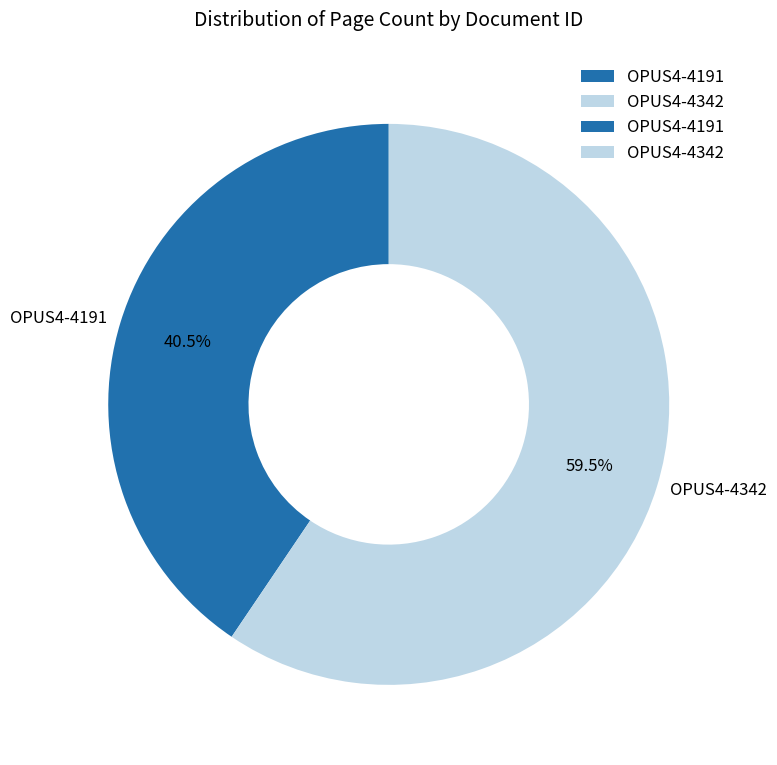

What is the total percentage of OPUS4-4342 and OPUS4-4191?

100.0%